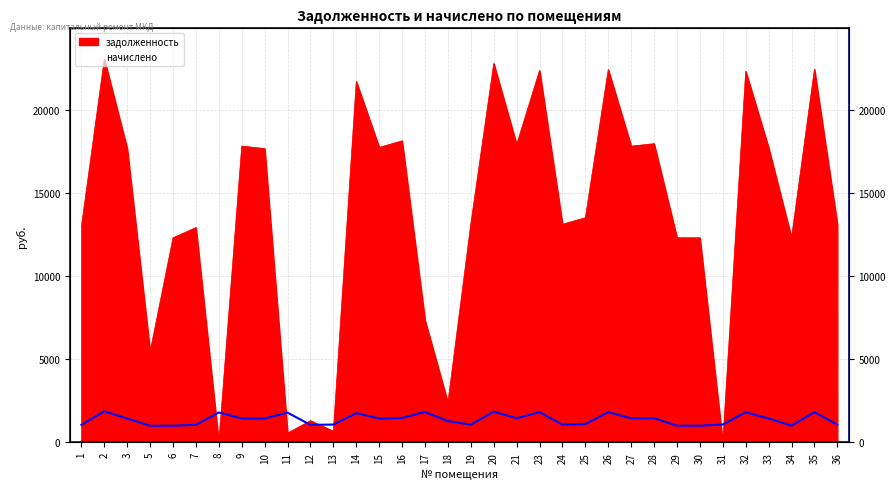

What is the sum of all начислено values?

46917.6